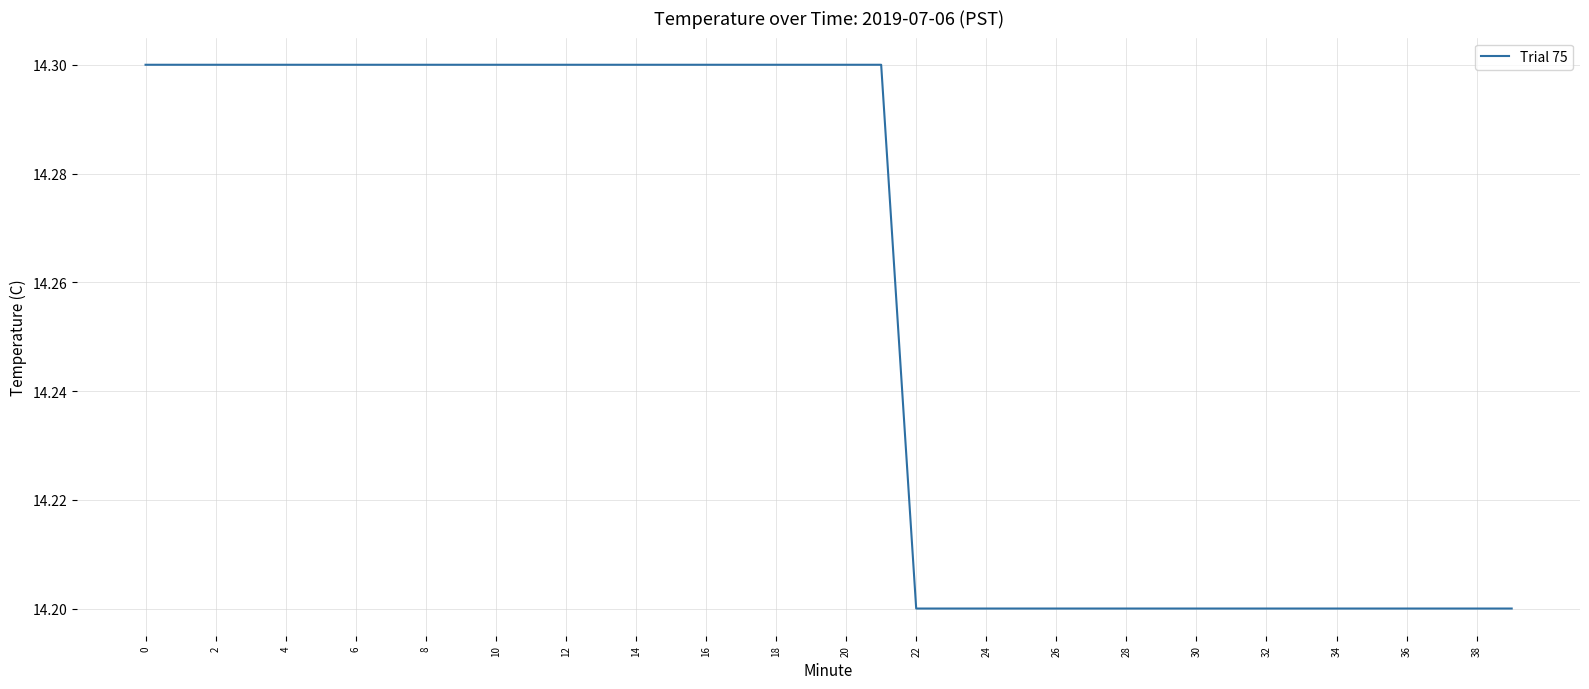

What is the average value?

14.3